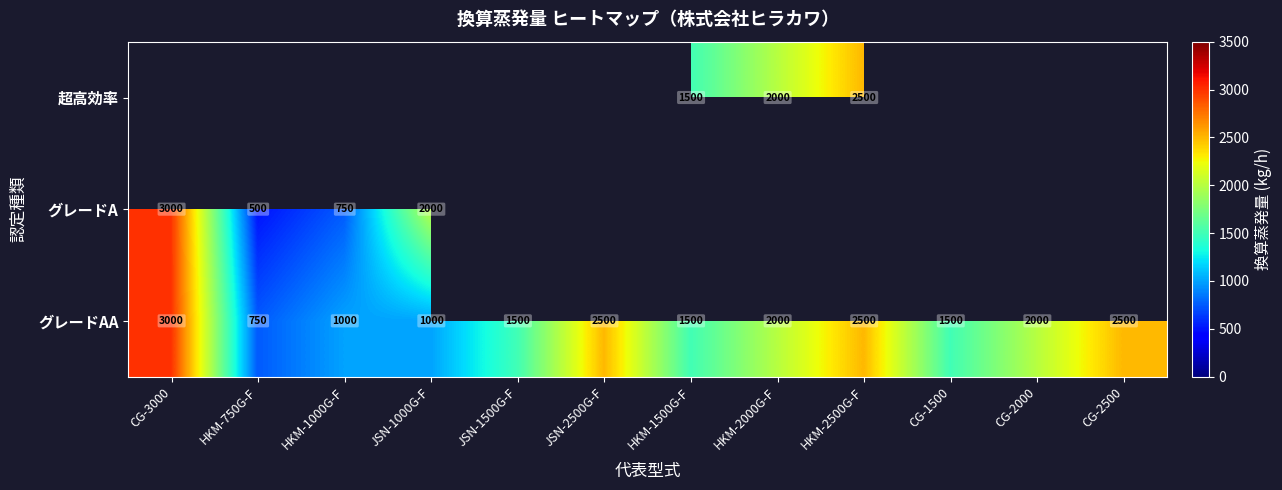

Is the value of 超高効率 at HKM-2000G-F greater than the value of グレードAA at CG-1500?

Yes